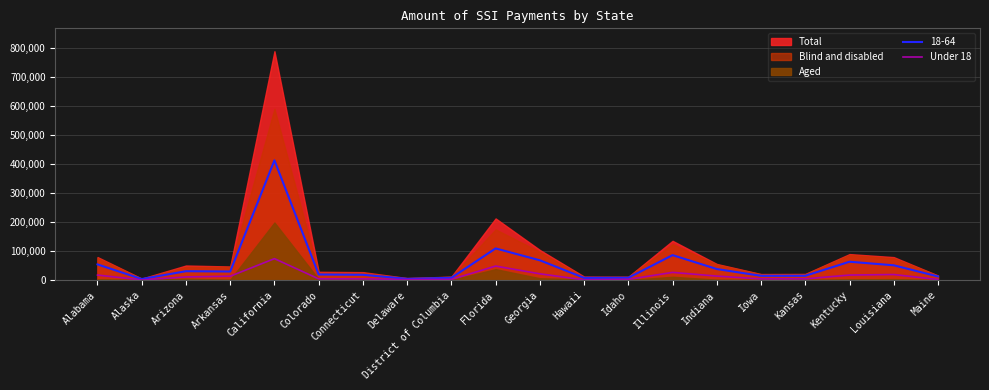

Is it true that Under 18 equals 19272 at Louisiana?

True